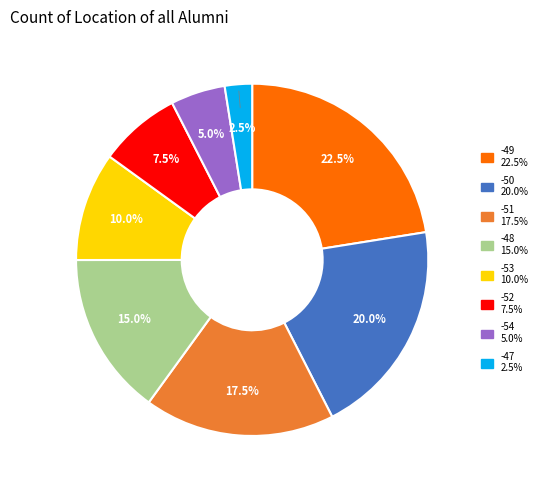

Count the number of slices in the pie.

8